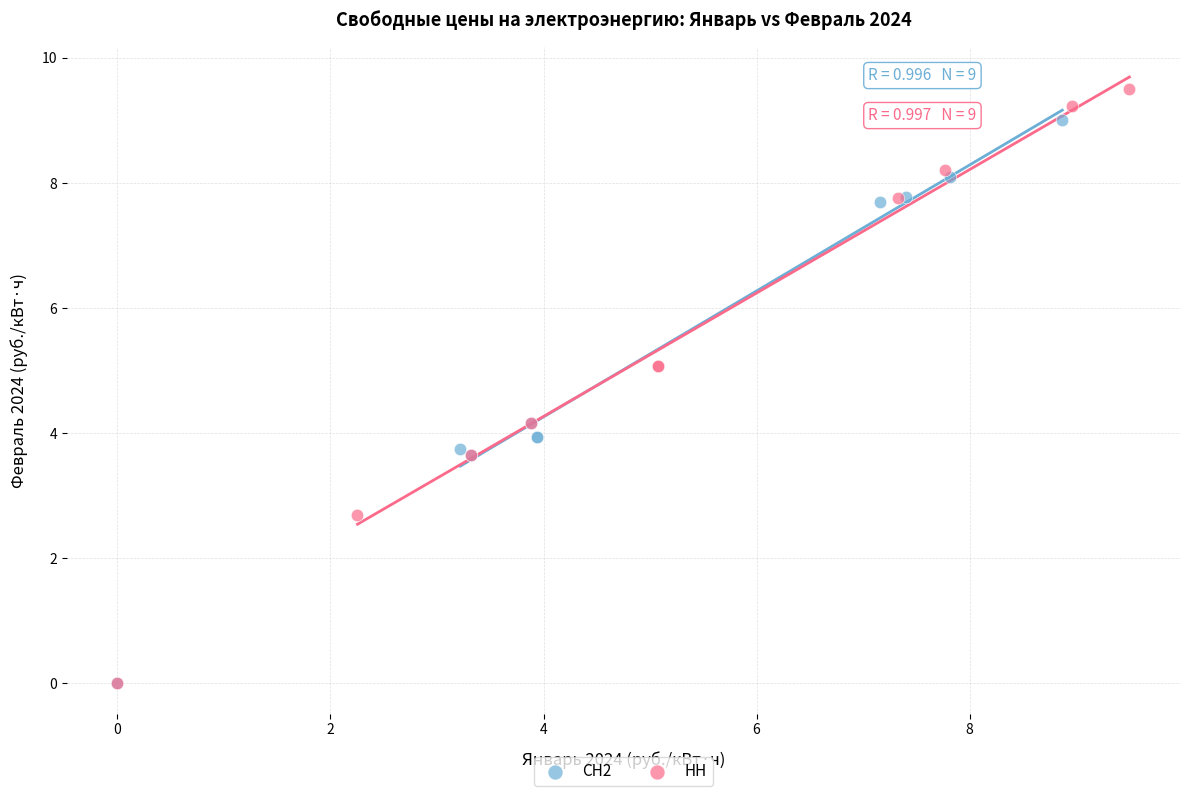

Which series reaches the maximum Y coordinate?

НН